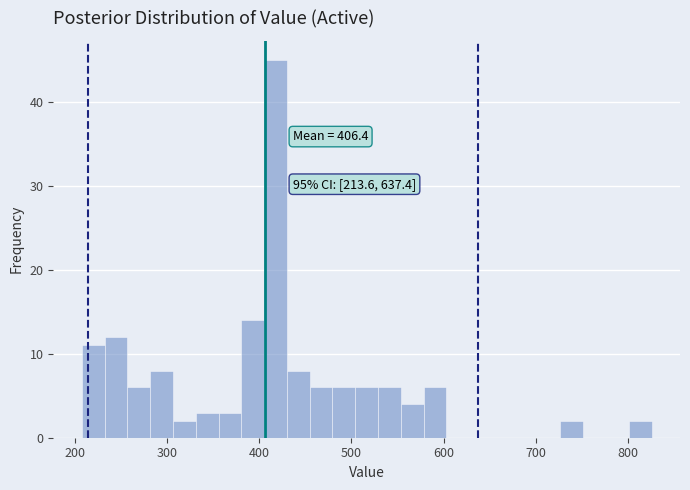

Around what value on the x-axis is the tallest bar? Give the approximate position of its centre, as read against the axis.

420